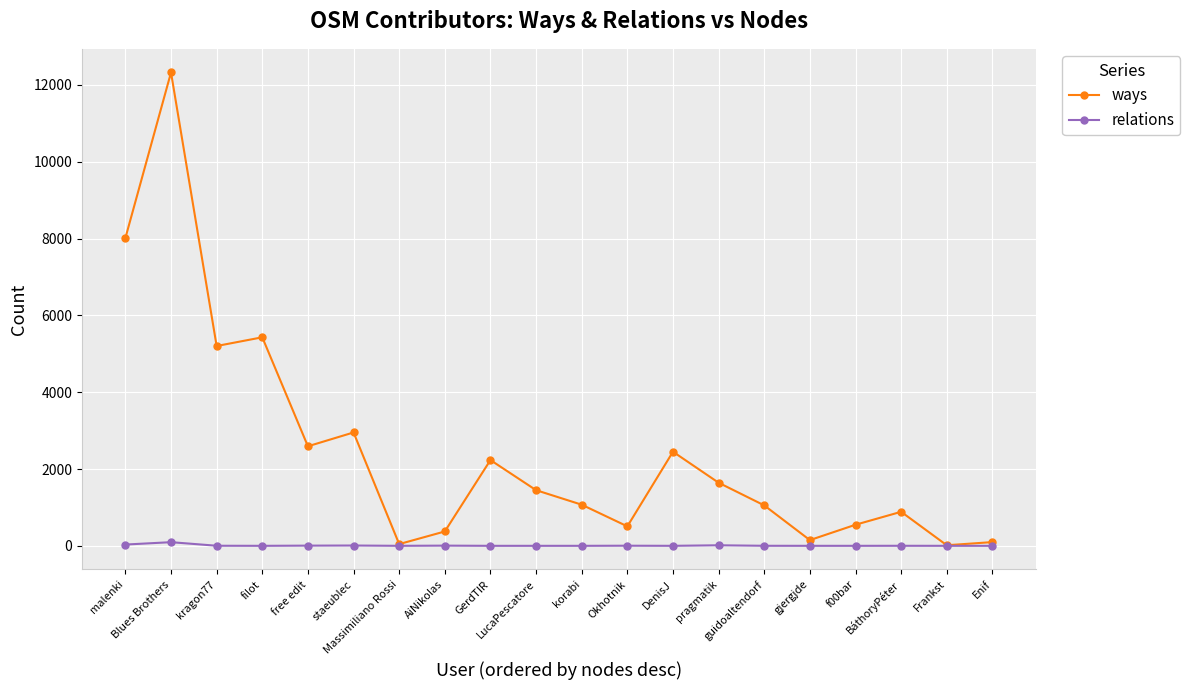

At how many categories does at least one series exceed 5544?

2